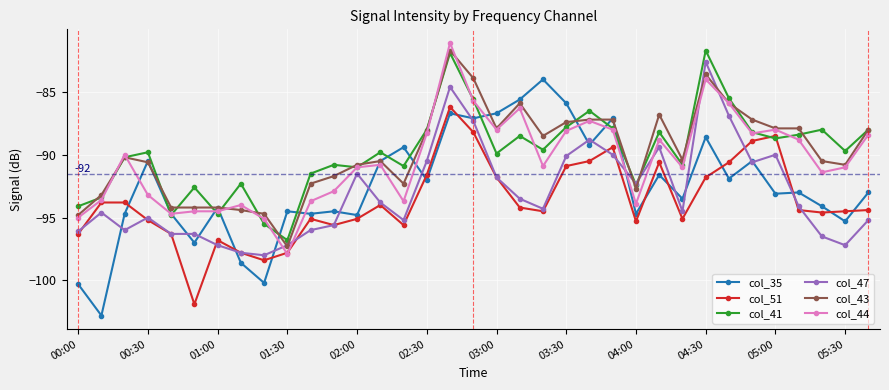

True or false: col_51 and col_43 cross at least once.

False